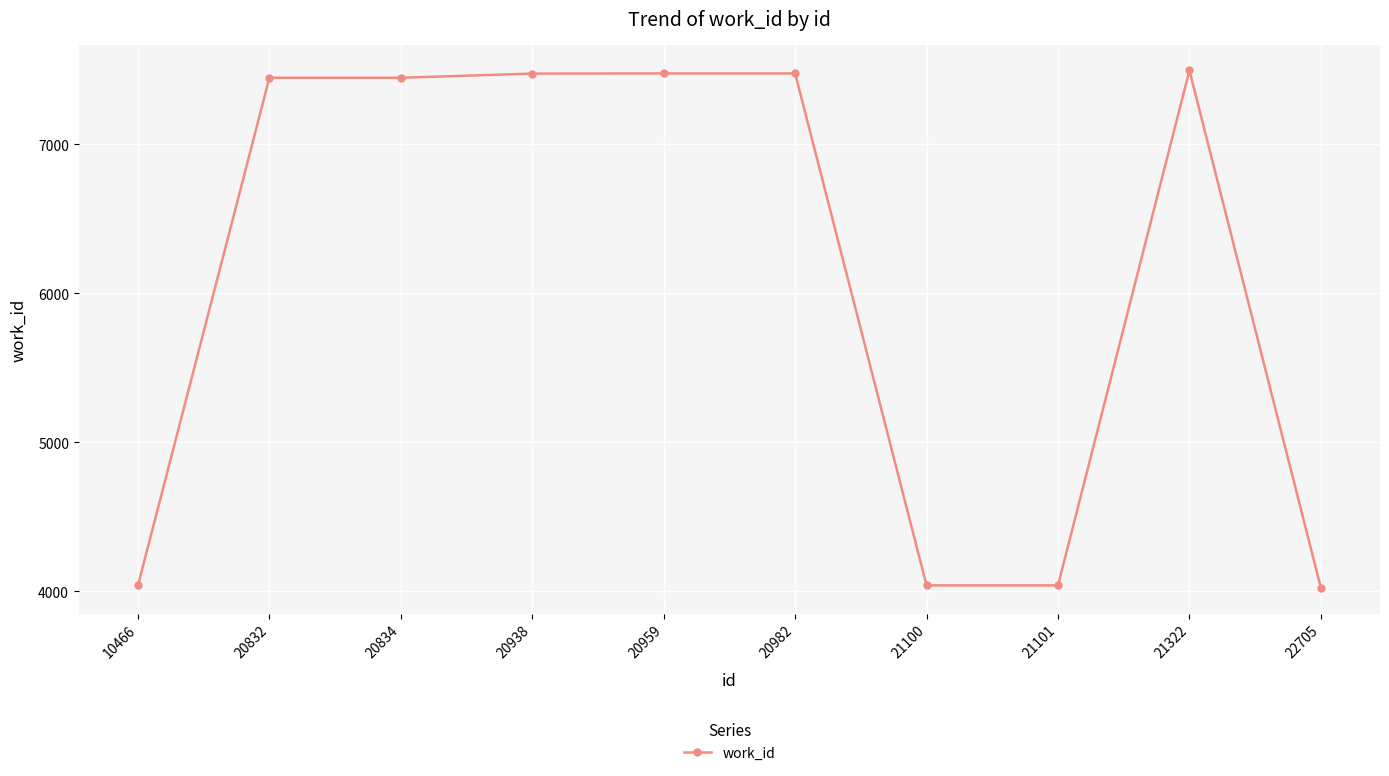

What is the difference between the maximum and minimum values?

3472